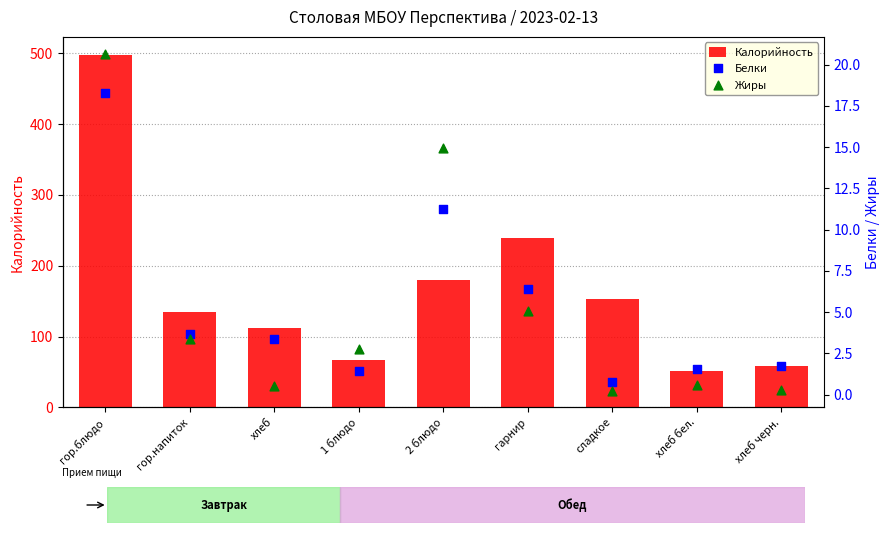

Which series has the largest Y range (max minus min)?

Калорийность